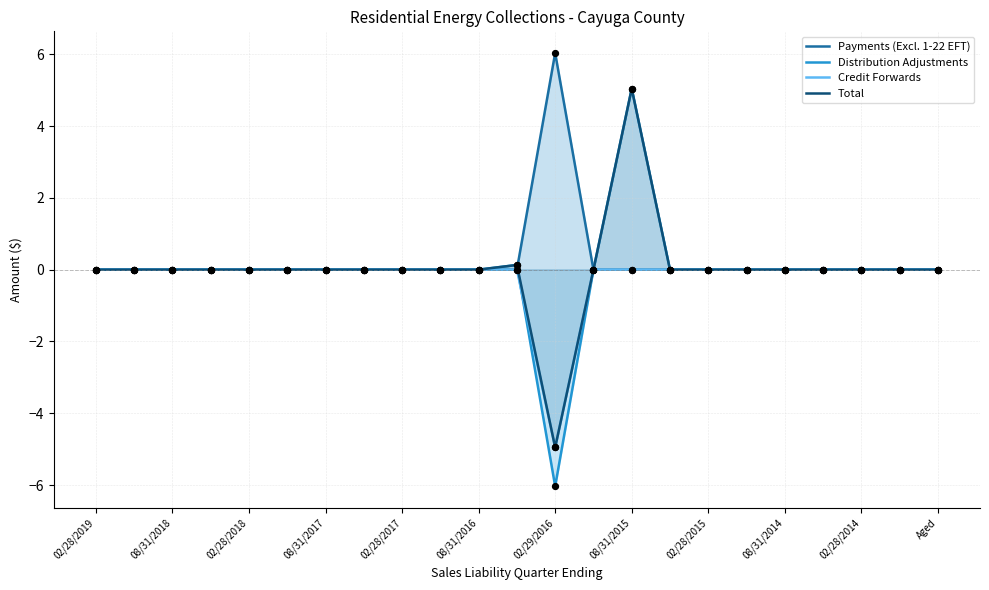

At how many categories does at least one series exceed 5?

2